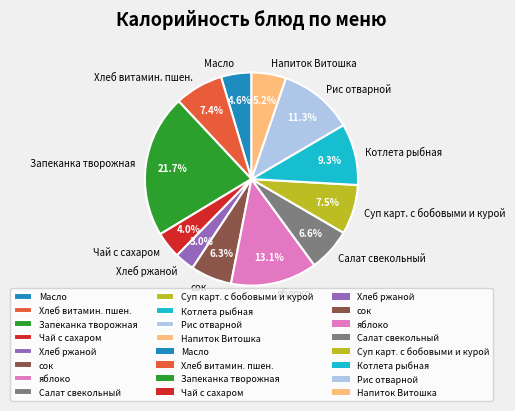

Does Хлеб ржаной represent more than half of the total?

No